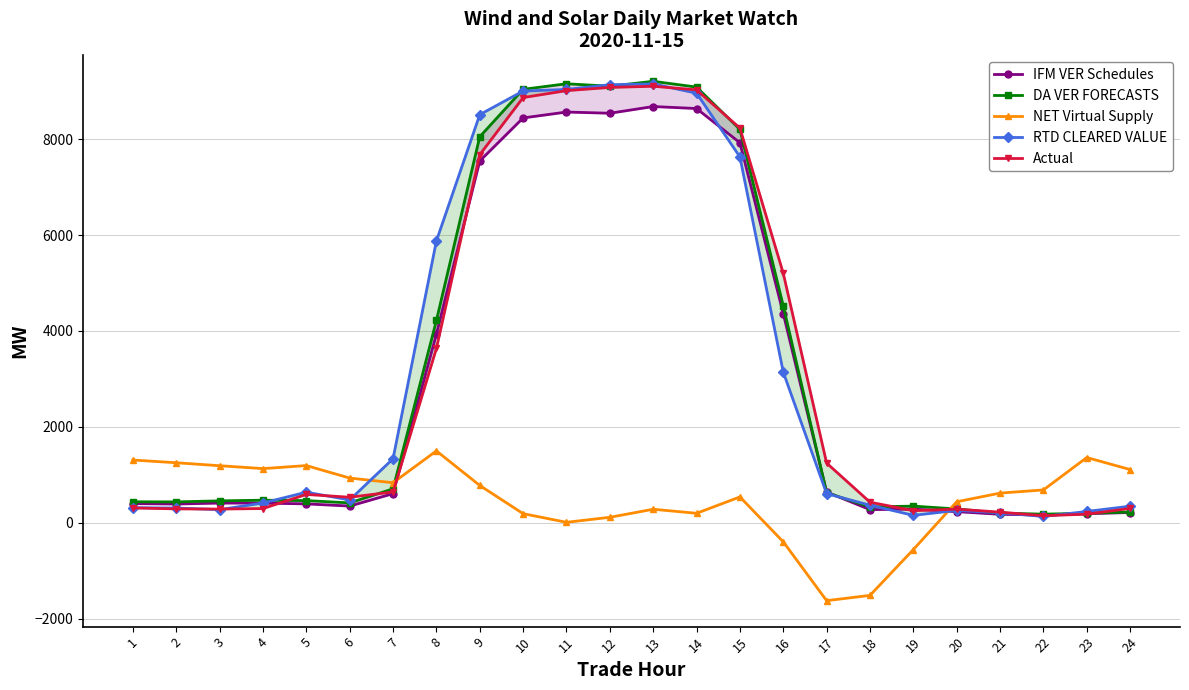

At how many categories does at least one series exceed 809?

19